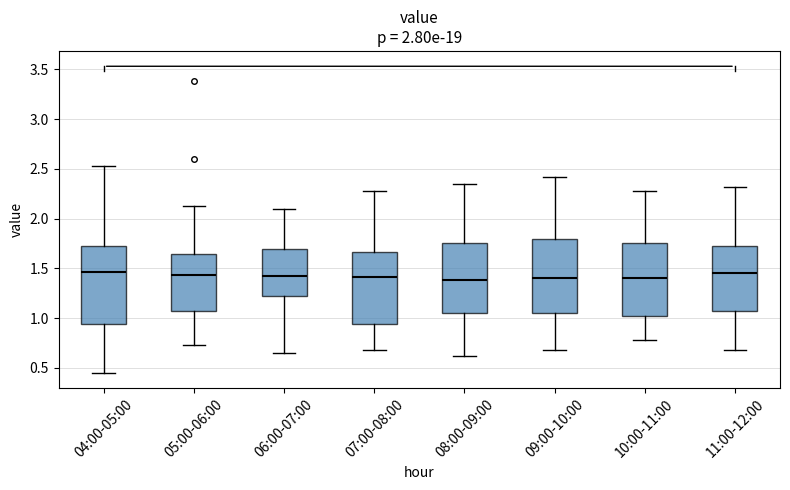

Reading left to right, transcribe this box plot: for each box, give where its median line is, the range the box spans, and where its two whiskers end, as read against the y-axis. The values are not printed on the chart, so give them approximately, as read against the axis.

04:00-05:00: median 1.45, box 0.95 to 1.75, whiskers 0.45 to 2.55
05:00-06:00: median 1.45, box 1.05 to 1.65, whiskers 0.75 to 2.15
06:00-07:00: median 1.40, box 1.25 to 1.70, whiskers 0.65 to 2.10
07:00-08:00: median 1.40, box 0.95 to 1.65, whiskers 0.70 to 2.30
08:00-09:00: median 1.40, box 1.05 to 1.75, whiskers 0.60 to 2.35
09:00-10:00: median 1.40, box 1.05 to 1.80, whiskers 0.70 to 2.40
10:00-11:00: median 1.40, box 1.05 to 1.75, whiskers 0.80 to 2.30
11:00-12:00: median 1.45, box 1.05 to 1.75, whiskers 0.70 to 2.30